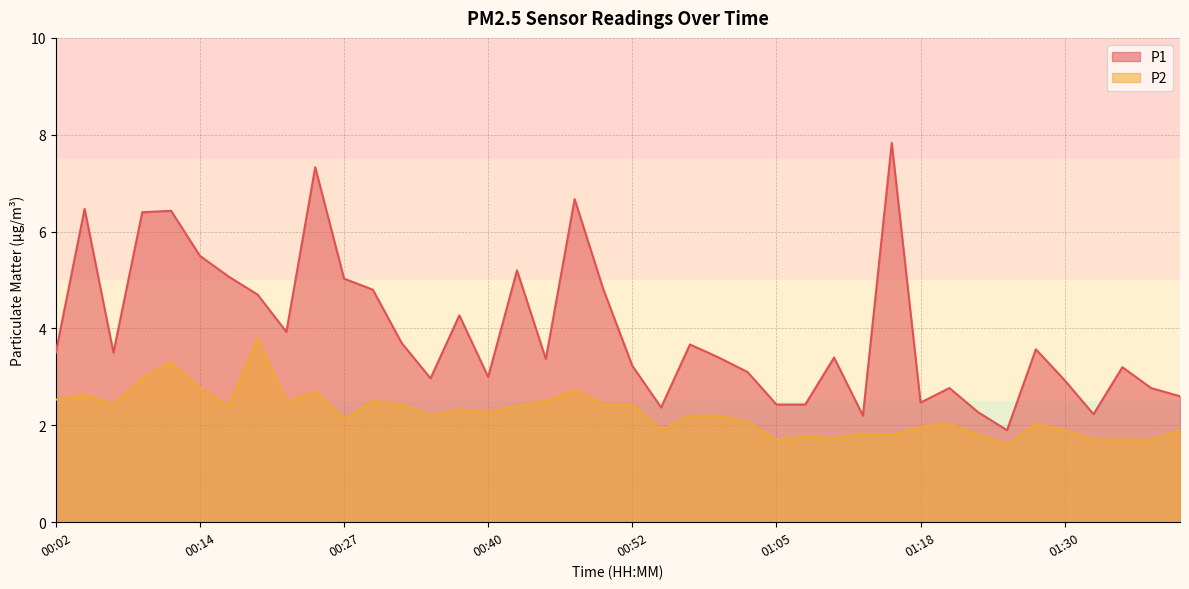

Where is the first local maximum for P2?

00:04